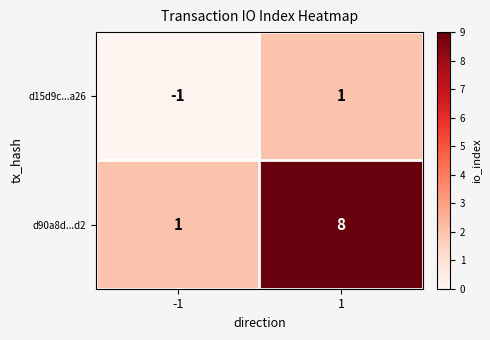

What is the sum of all d90a8d...d2 values?

9